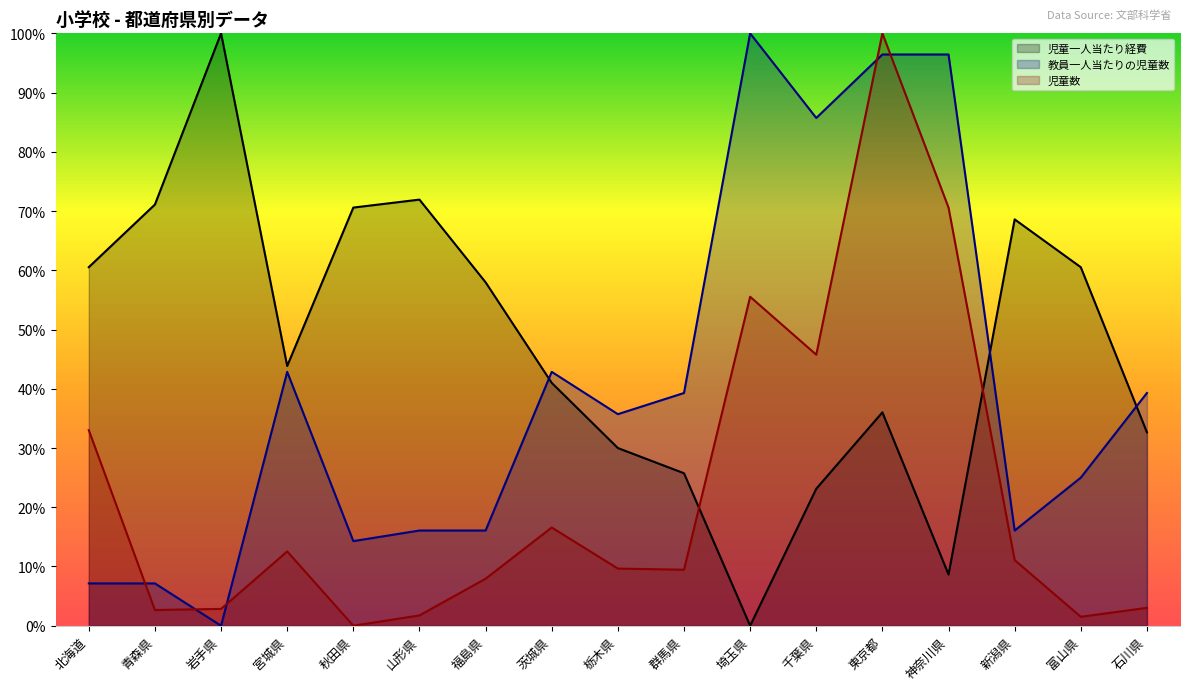

What value does the 児童一人当たり経費 series have at 北海道?

60.5